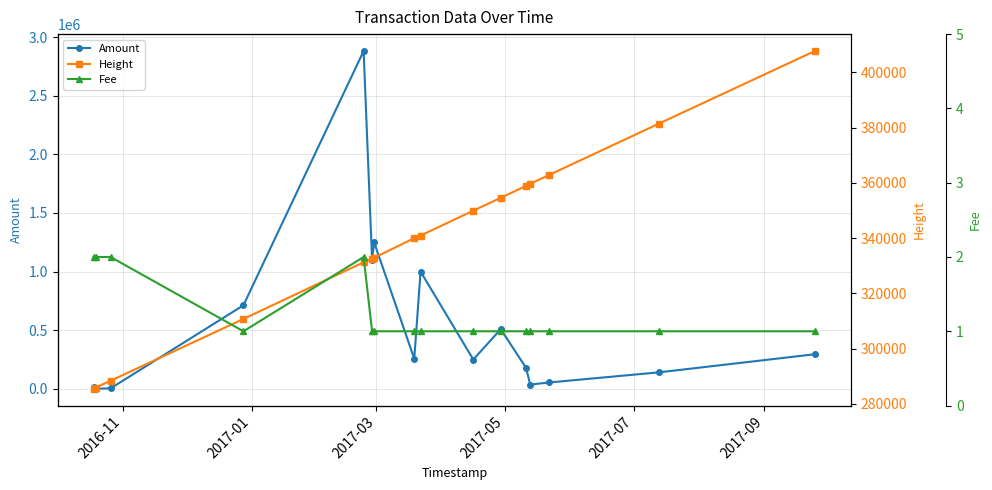

In Amount, how many points are lower than both neighbors (excluding endpoints)?

5